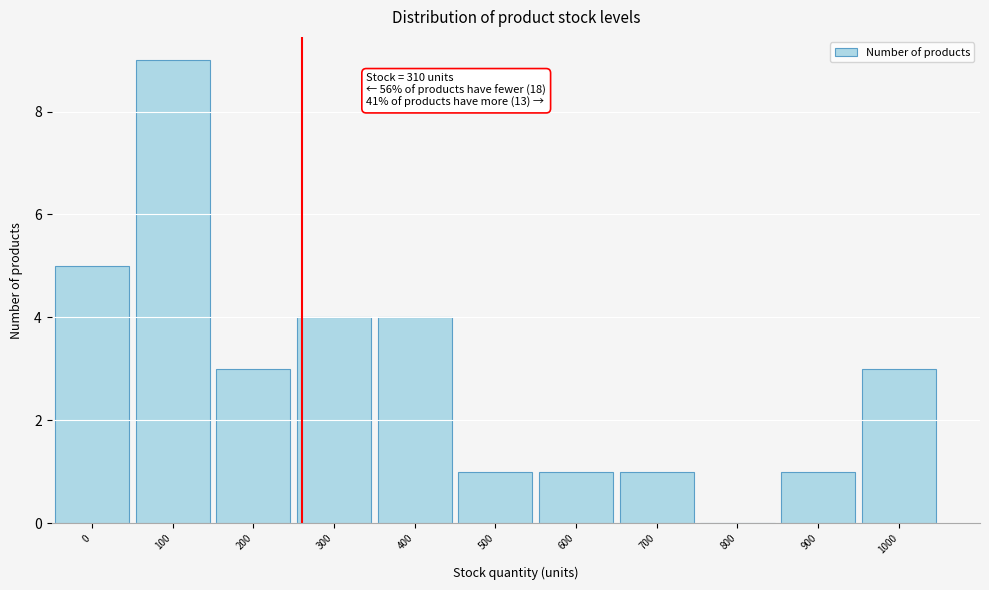

Reading left to right, list all the values displayed in this chart.

0=5	100=9	200=3	300=4	400=4	500=1	600=1	700=1	800=0	900=1	1000=3